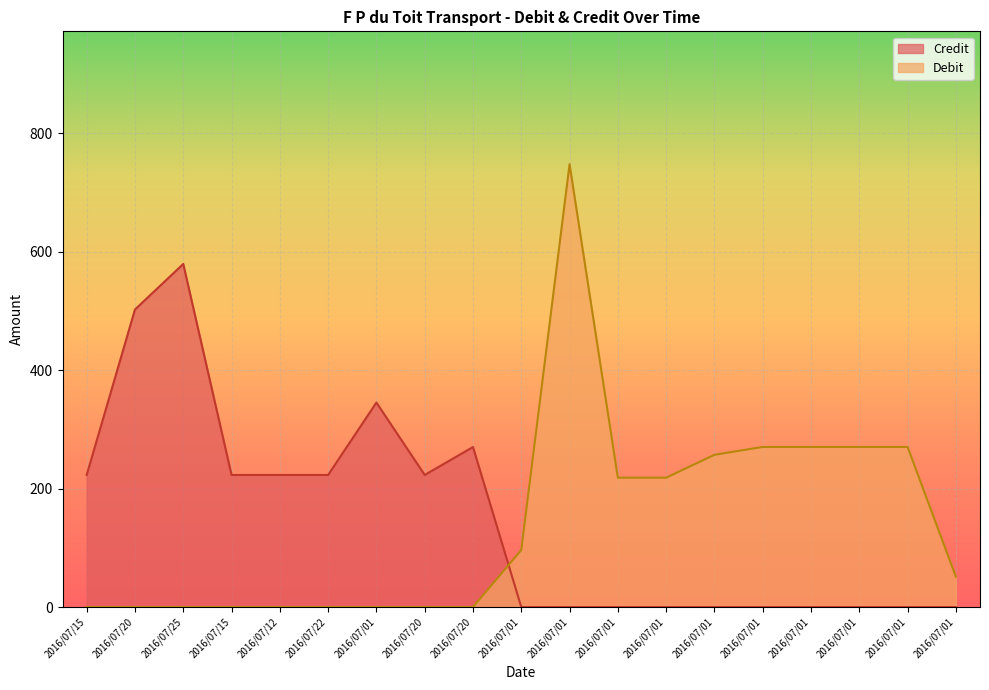

What is the spread (max minus min) of values at 2016/07/12?

223.0